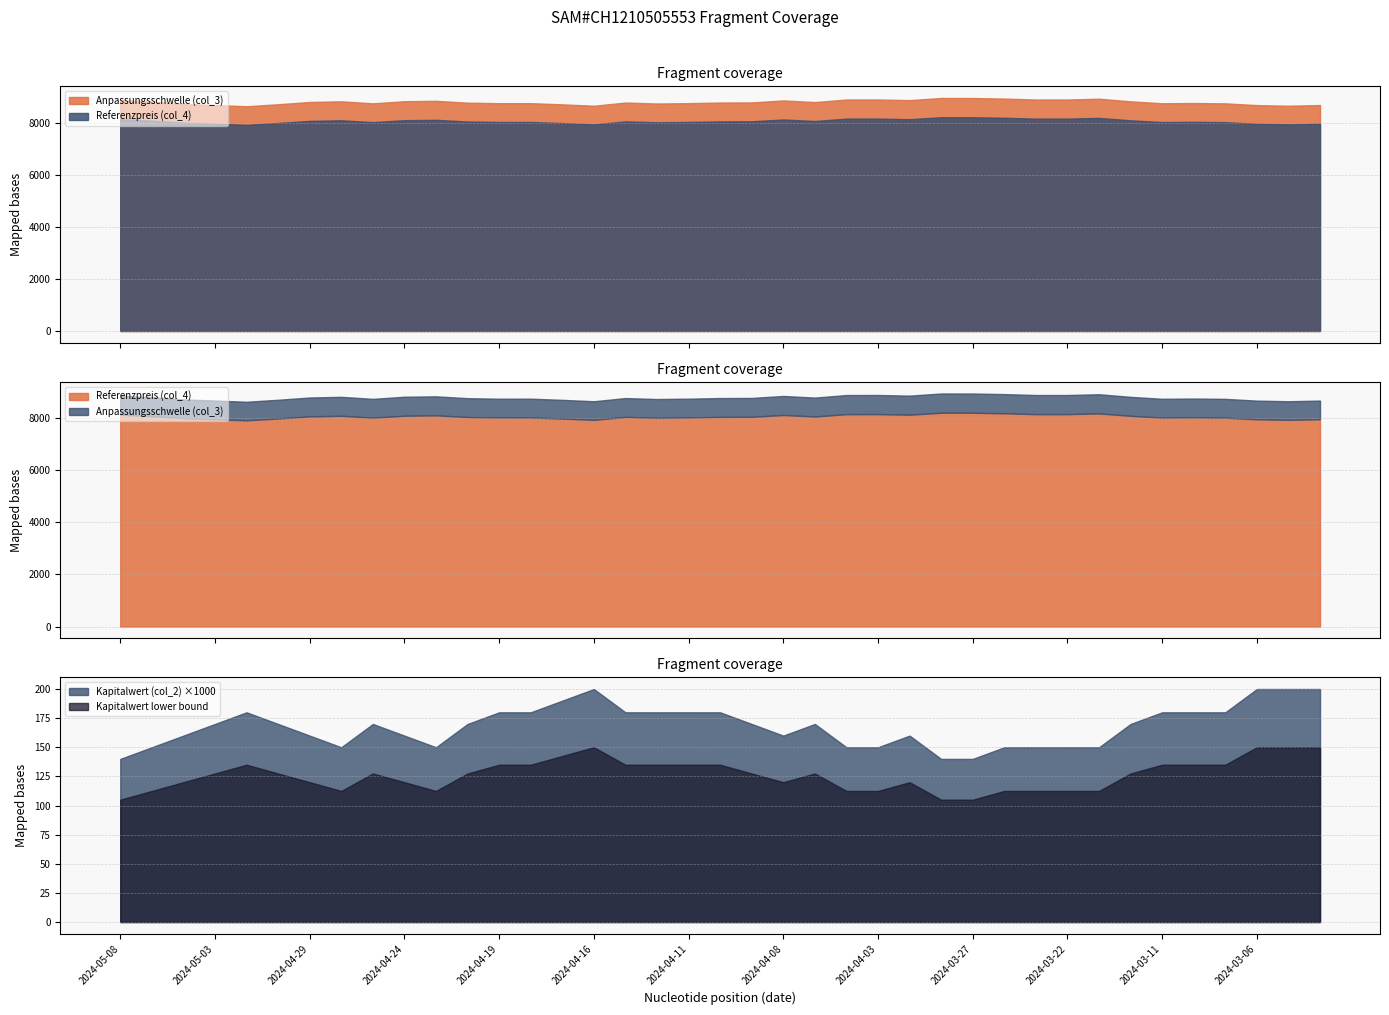

True or false: Kapitalwert (col_2) has more than 1 points higher than both neighbors.

True